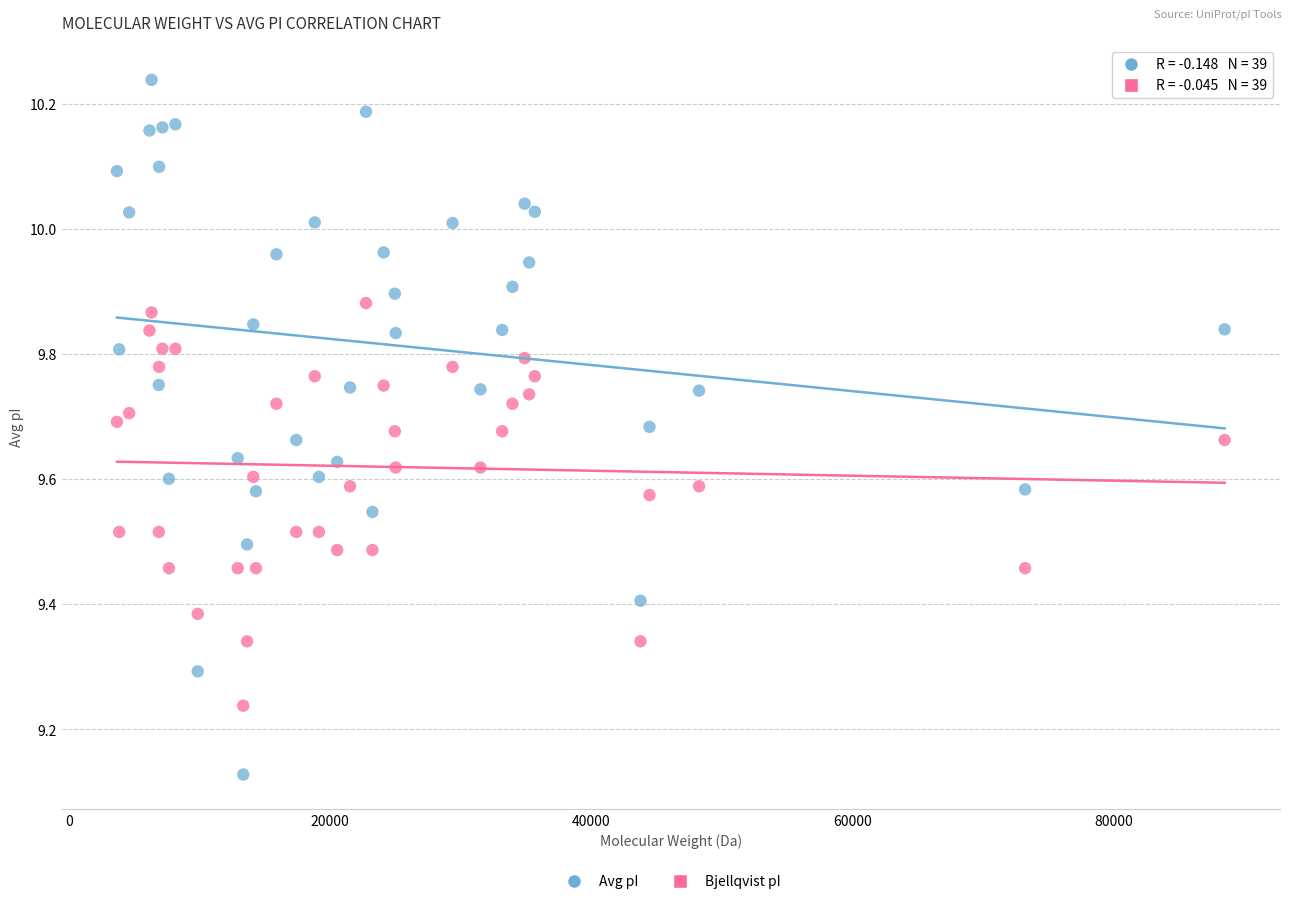

Which series reaches the maximum Y coordinate?

Avg pI